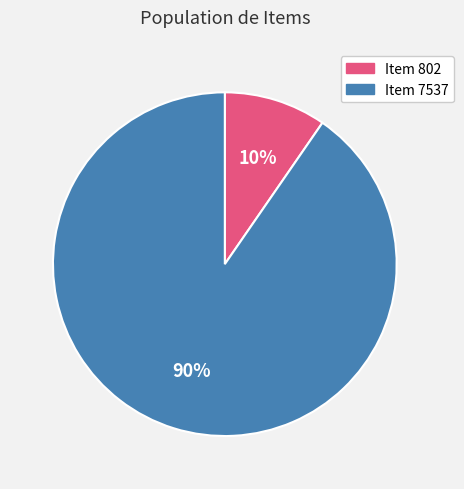

Do Item 802 and Item 7537 together represent more than half of the pie?

Yes